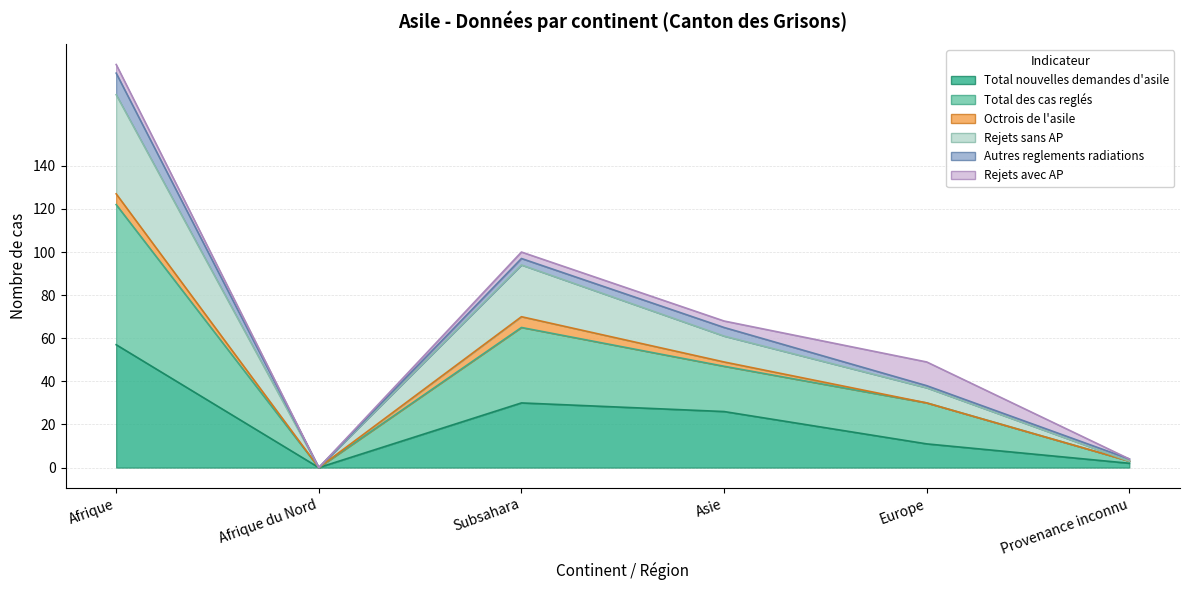

What position from the left is Europe?

5